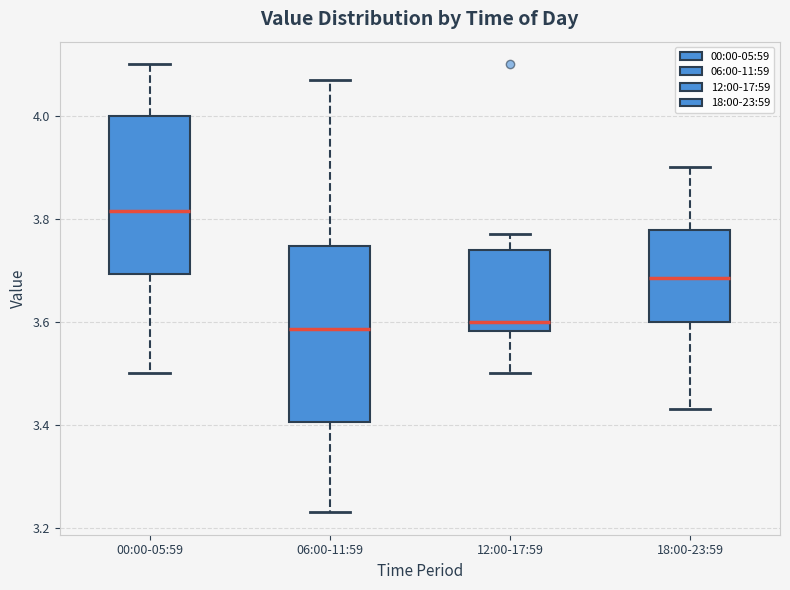

Which box's median line is the highest?

00:00-05:59